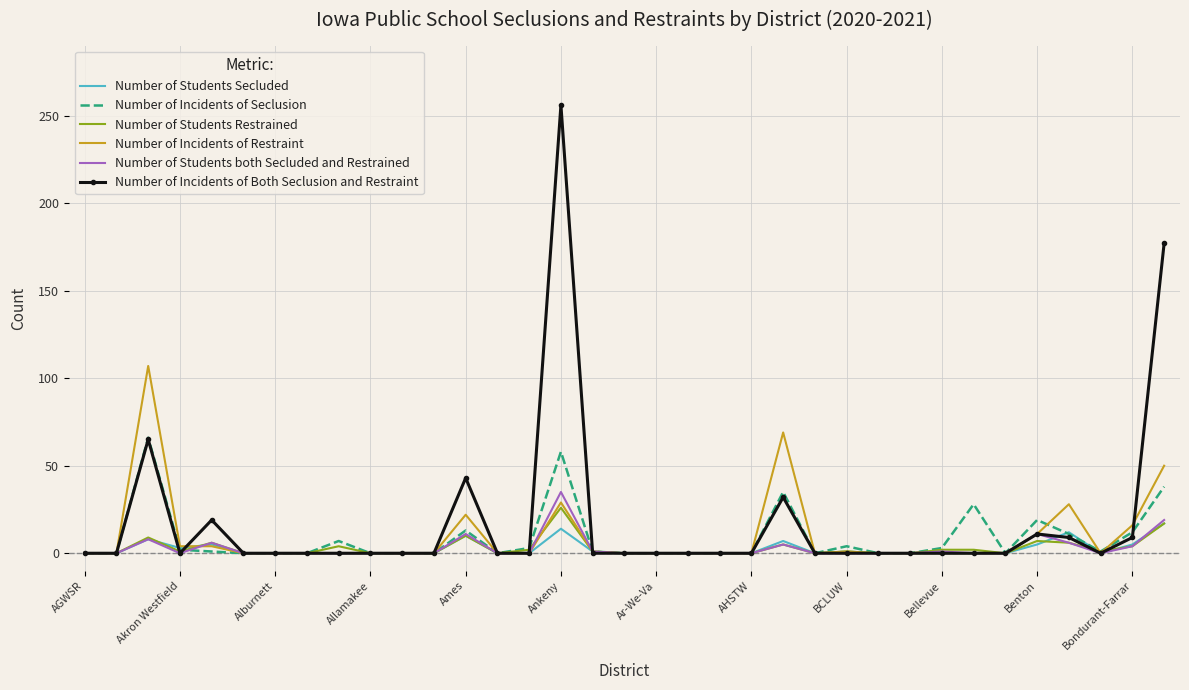

Which series has the widest spread of values?

Number of Incidents of Both Seclusion and Restraint